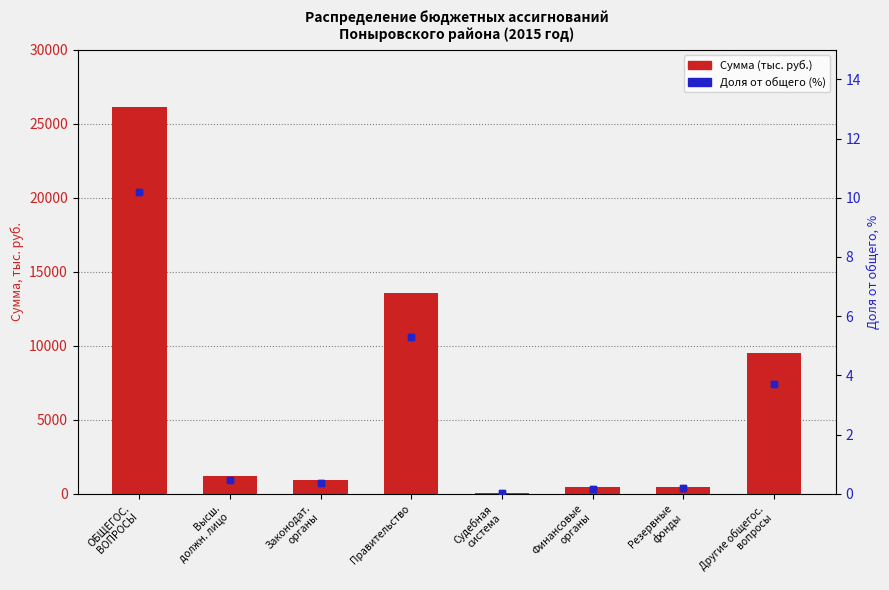

What position from the right is Резервные
фонды?

2